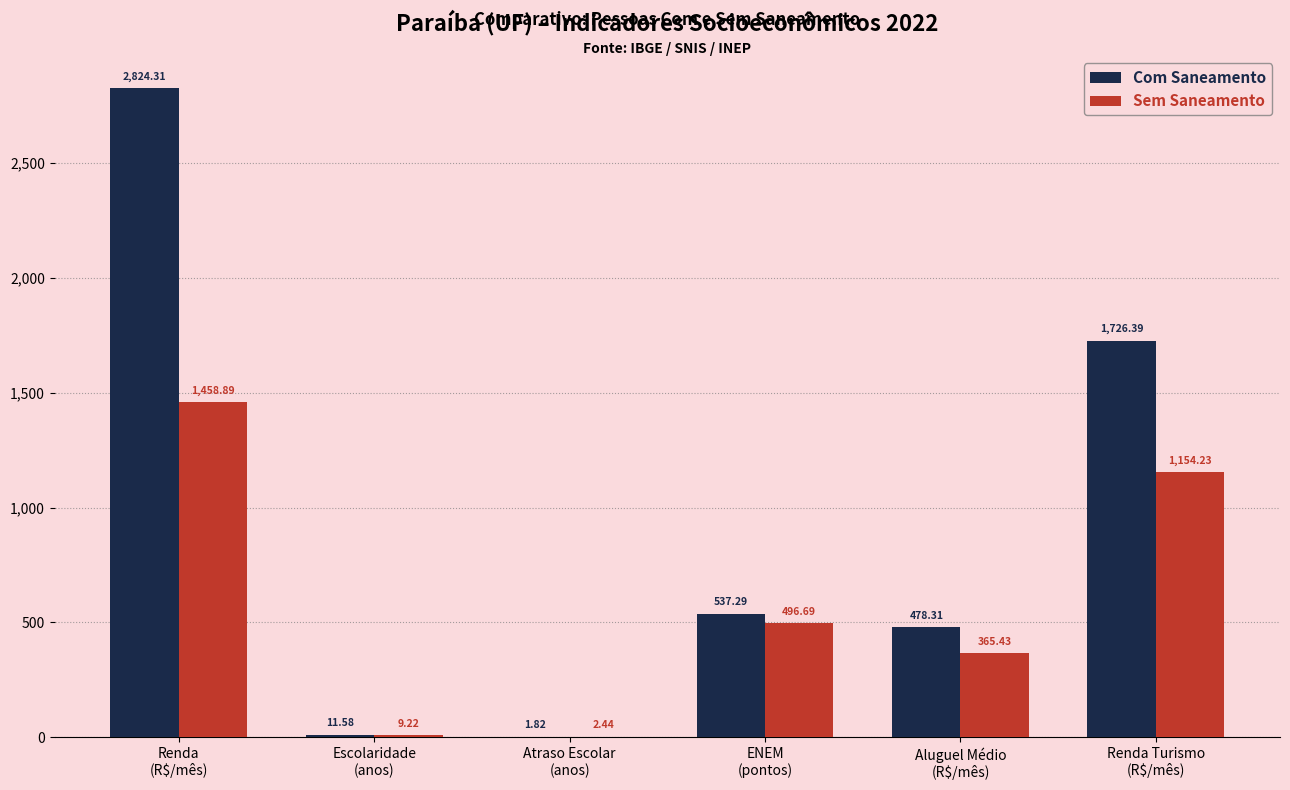

Are the bars horizontal?

No